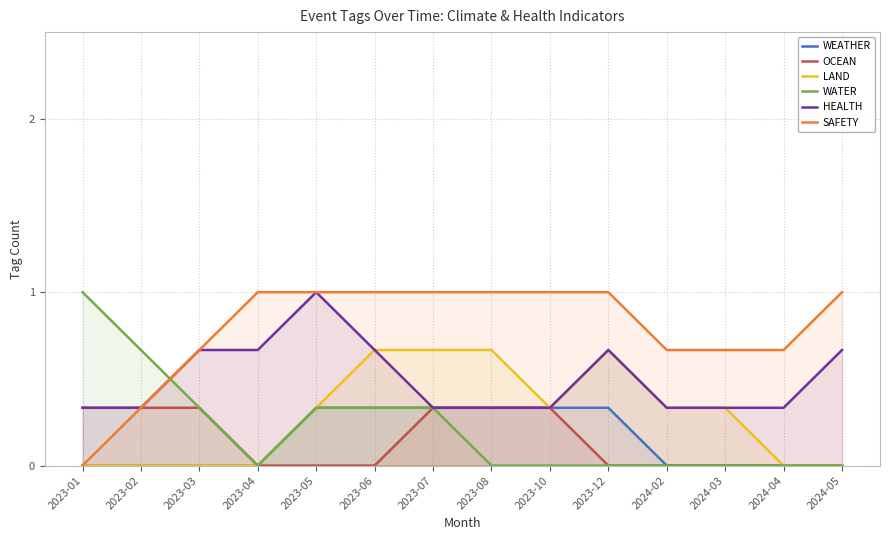

Is it true that OCEAN equals -0.2 at 2023-12?

False